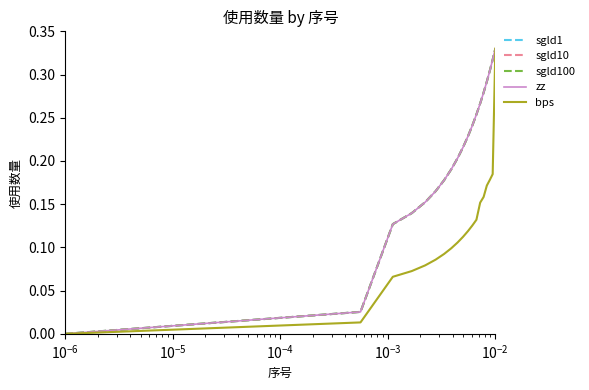

How many lines are shown in the chart?

5